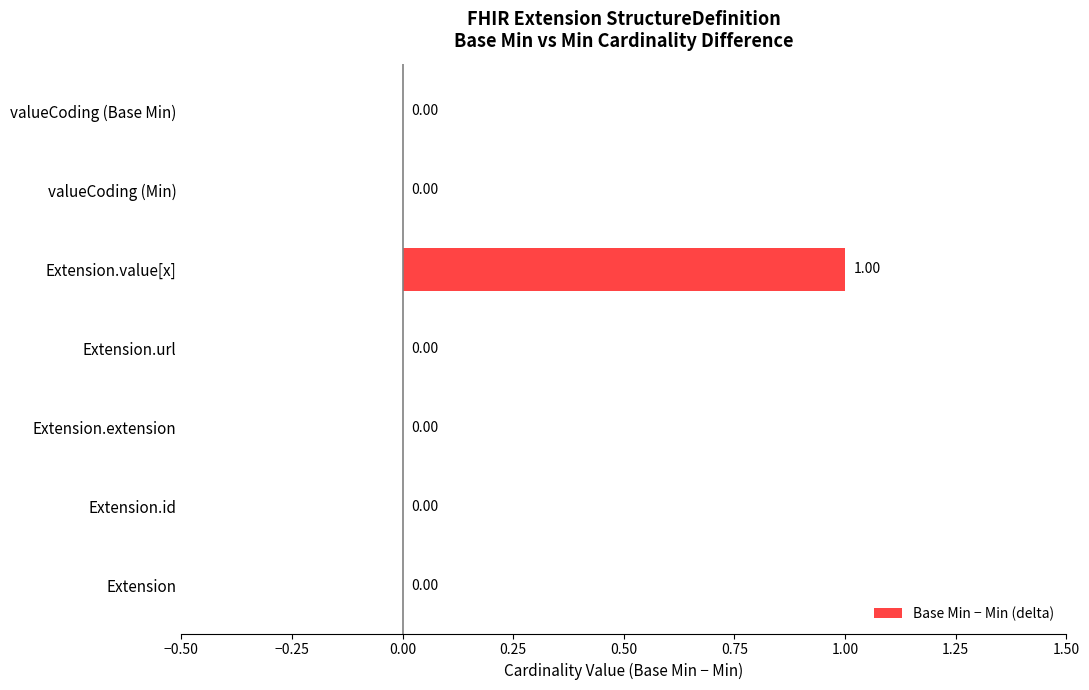

Which category has the highest value across all series?

Extension.value[x]